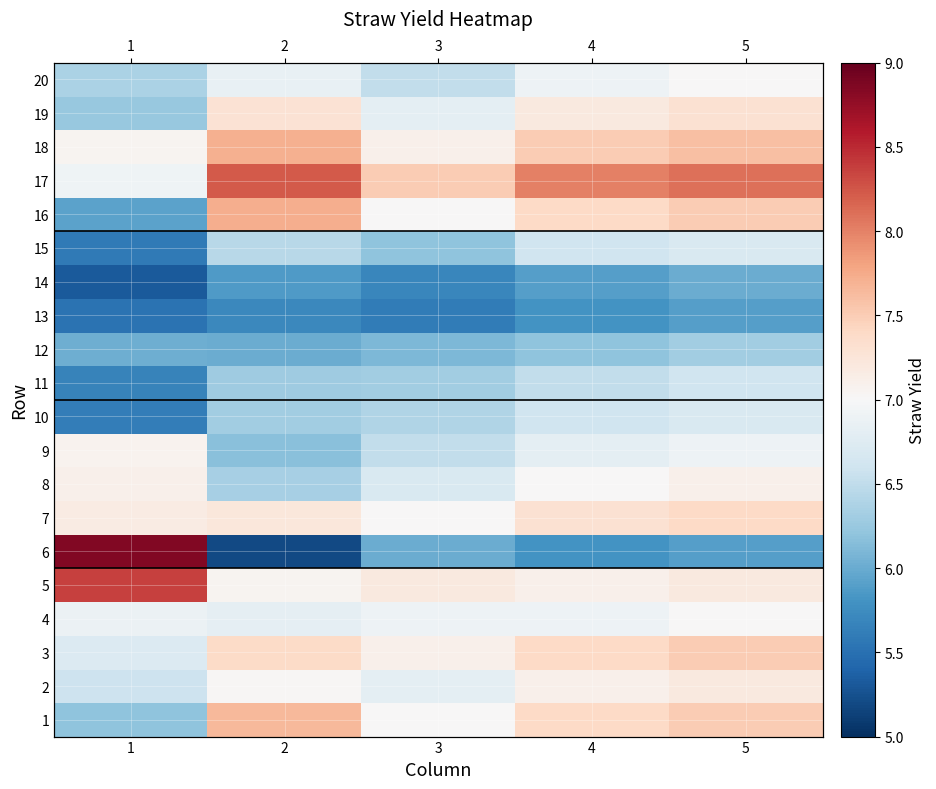

Between 1 and 2, which is larger?

2